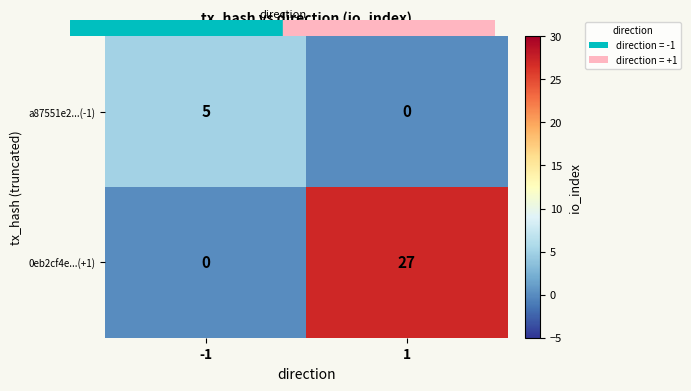

At how many categories does at least one series exceed 6?

1